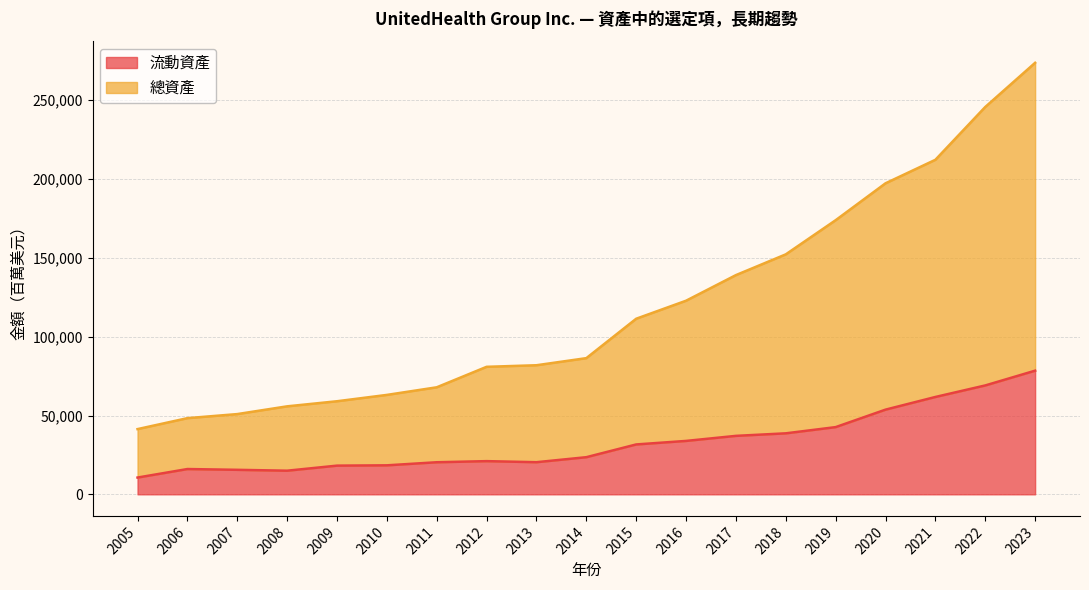

True or false: 總資產 has more than 1 interior local peaks.

False